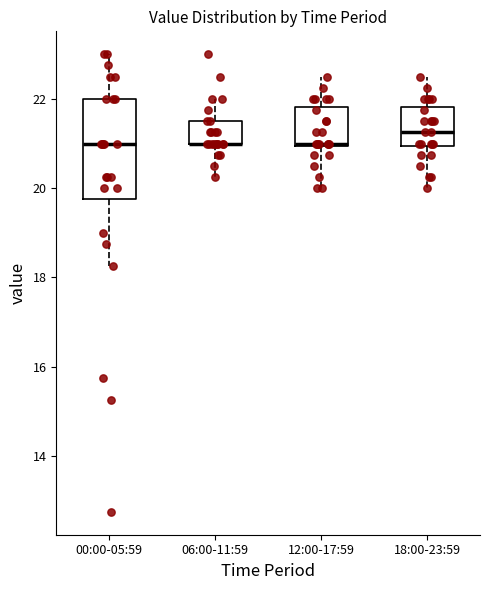

Where does the upper whisker of the box for 06:00-11:59 end on the y-axis? The values are not printed on the chart, so give them approximately, as read against the axis.

22.0